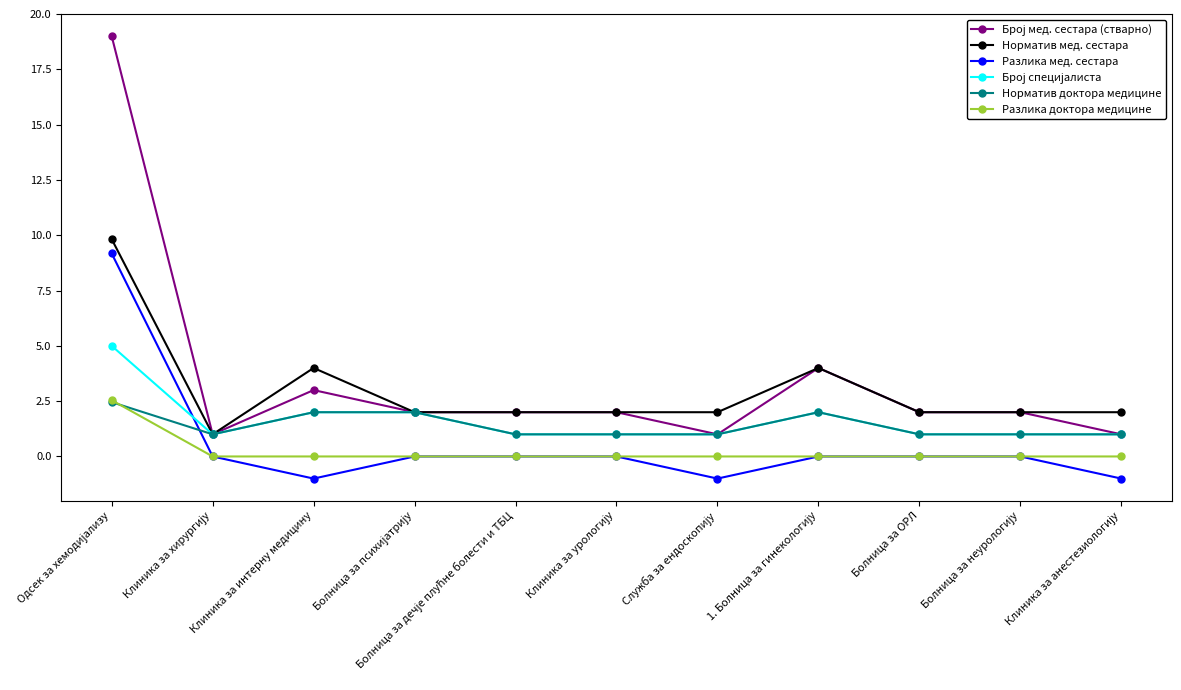

True or false: Норматив мед. сестара and Разлика мед. сестара intersect in this chart.

False